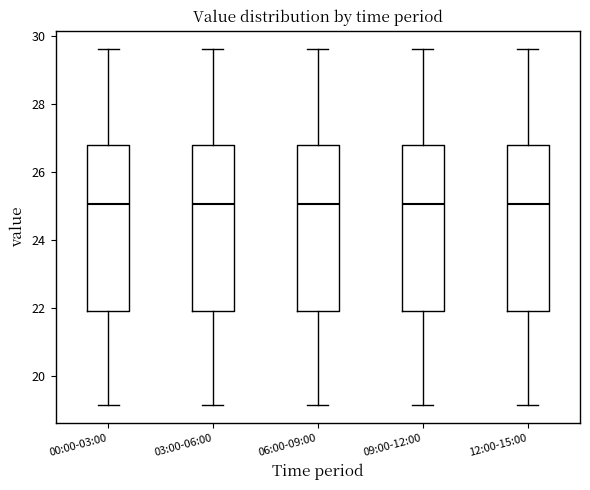

Where does the lower whisker of the box for 09:00-12:00 end on the y-axis? The values are not printed on the chart, so give them approximately, as read against the axis.

19.2